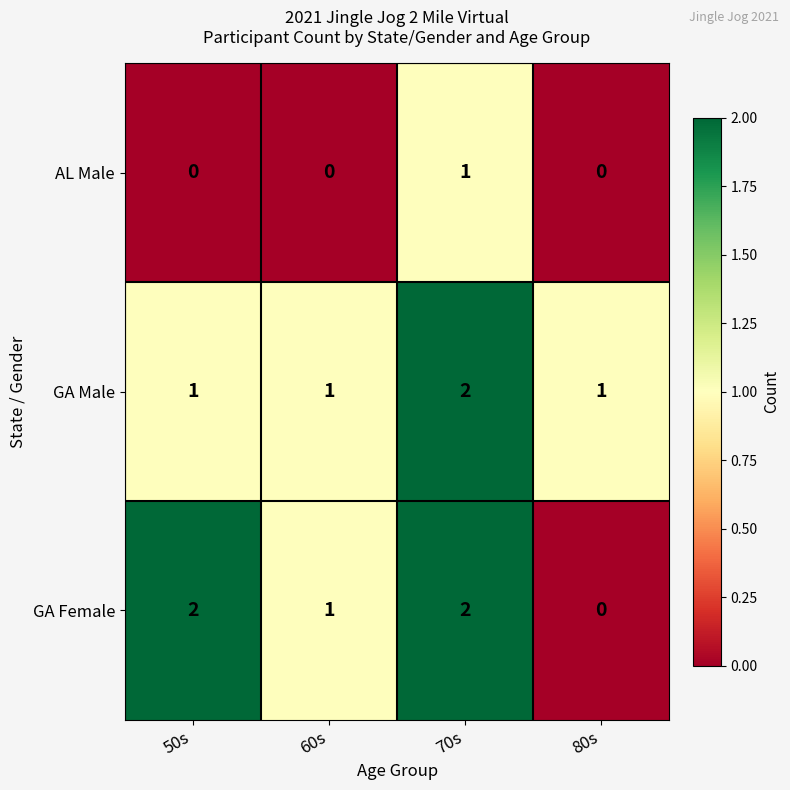

Which series changed the most between 50s and 60s?

GA Female